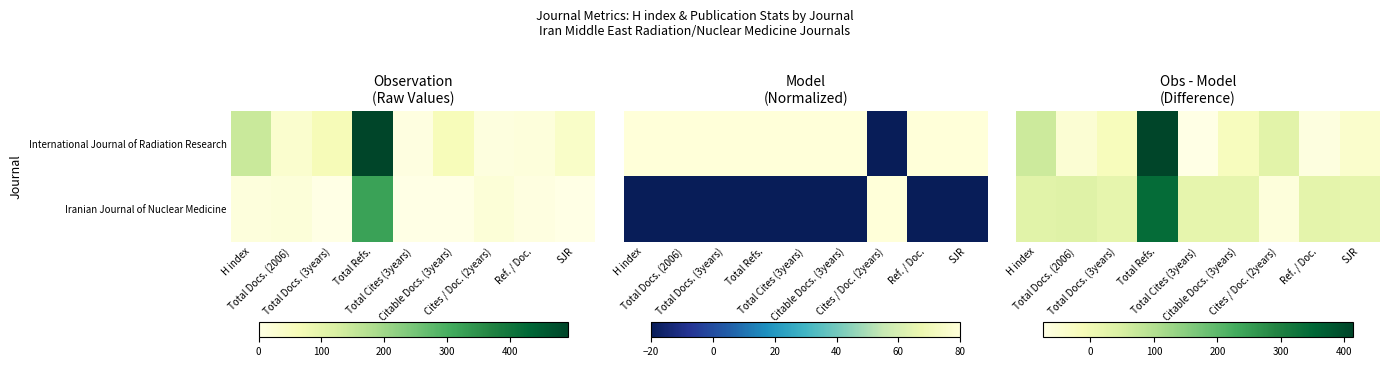

Rank the categories by Iranian Journal of Nuclear Medicine value from highest to lowest.

Total Refs., Total Docs. (2006), H index, Ref. / Doc., Total Docs. (3years), Total Cites (3years), Citable Docs. (3years), SJR, Cites / Doc. (2years)